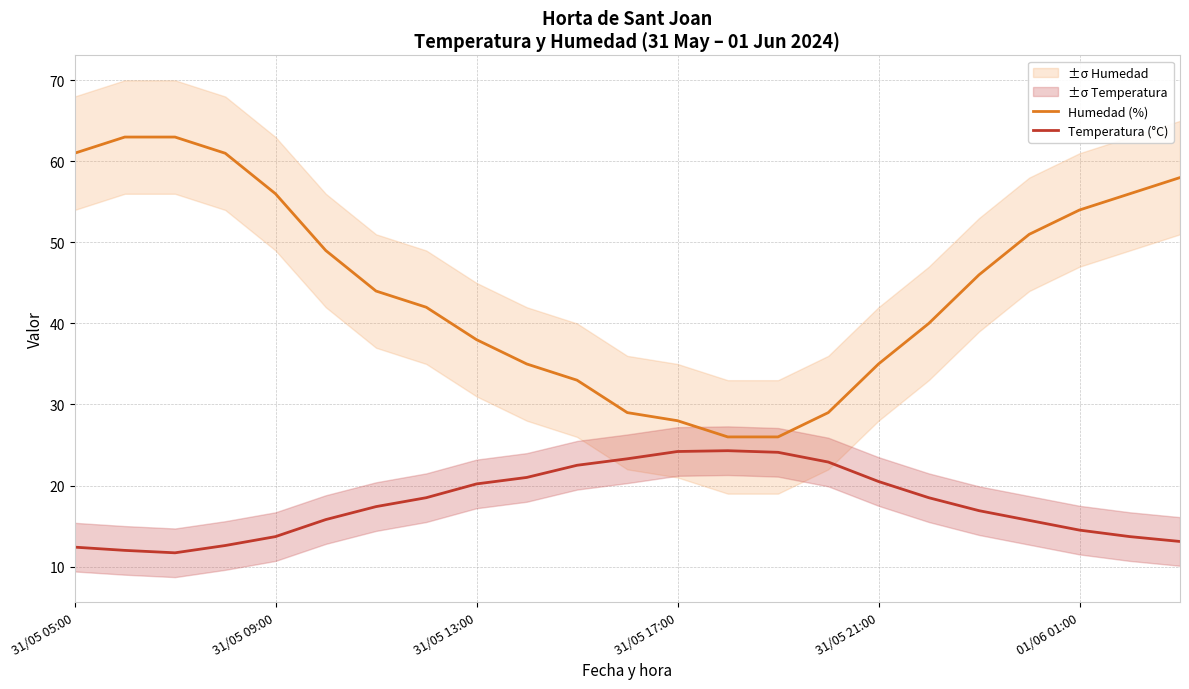

At 14, list the series in order from largest to smallest.

Humedad (%), Temperatura (°C)